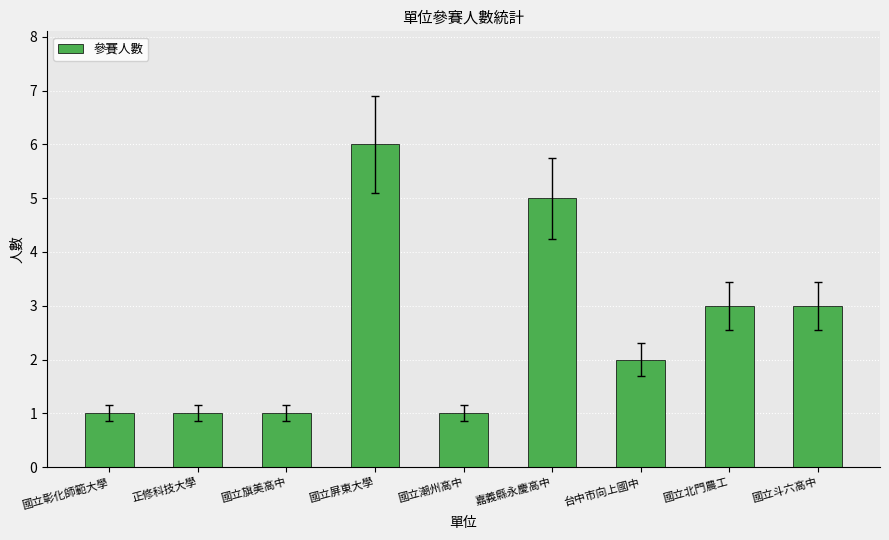

How many series are shown in this chart?

1